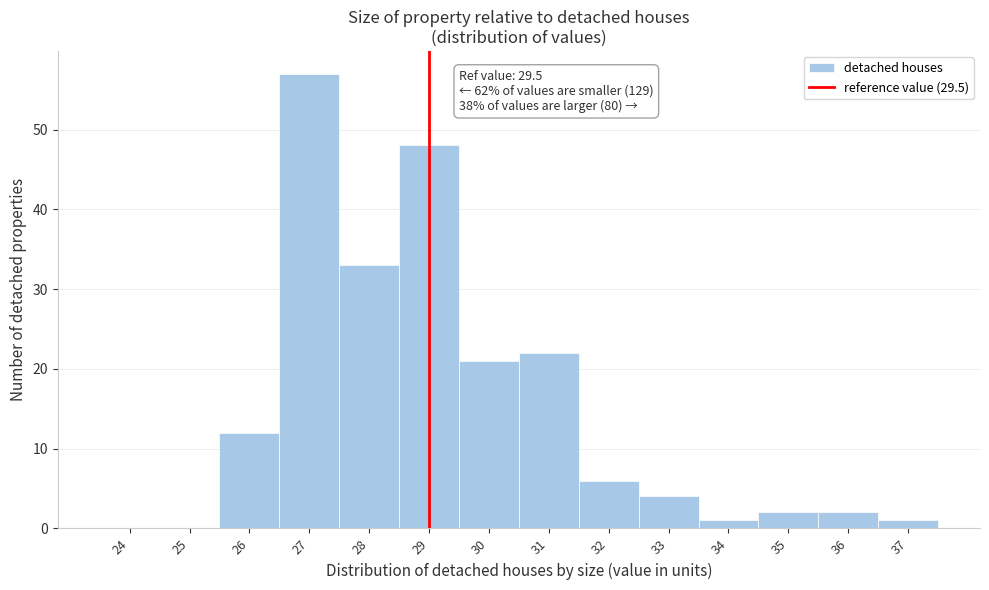

Reading right to left, list all the values displayed in this chart.

37=1	36=2	35=2	34=1	33=4	32=6	31=22	30=21	29=48	28=33	27=57	26=12	25=0	24=0